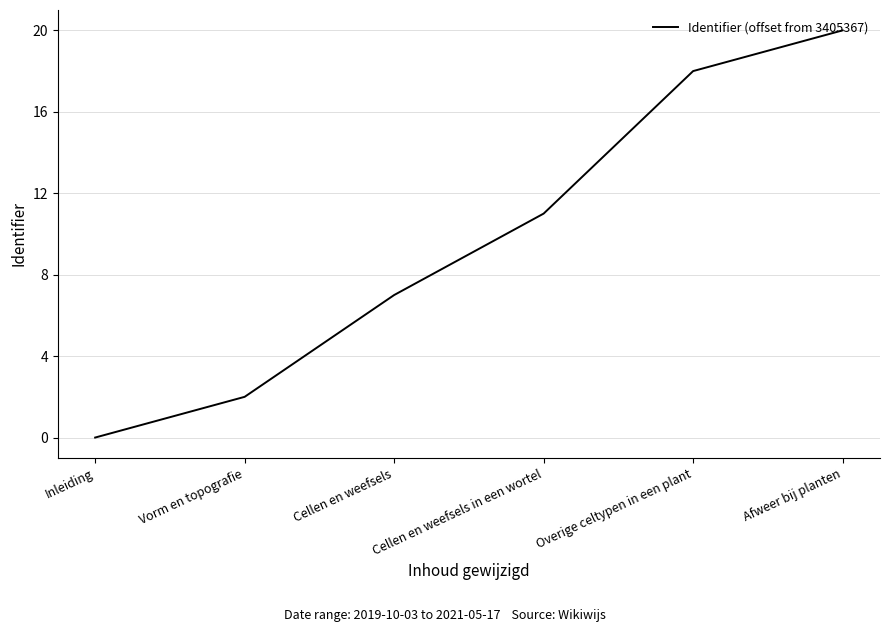

Between Overige celtypen in een plant and Afweer bij planten, which is larger?

Afweer bij planten